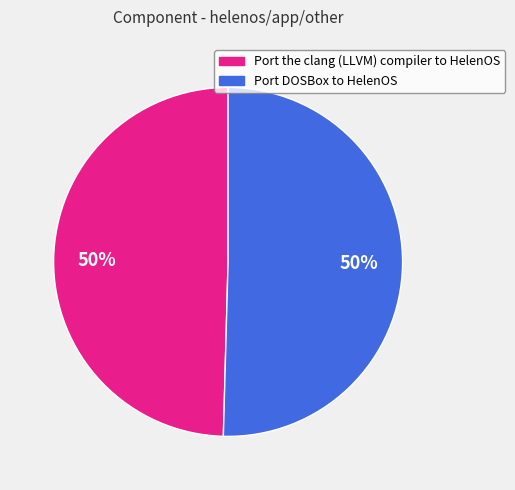

To the nearest percent, what portion does Port the clang (LLVM) compiler to HelenOS represent?

50%